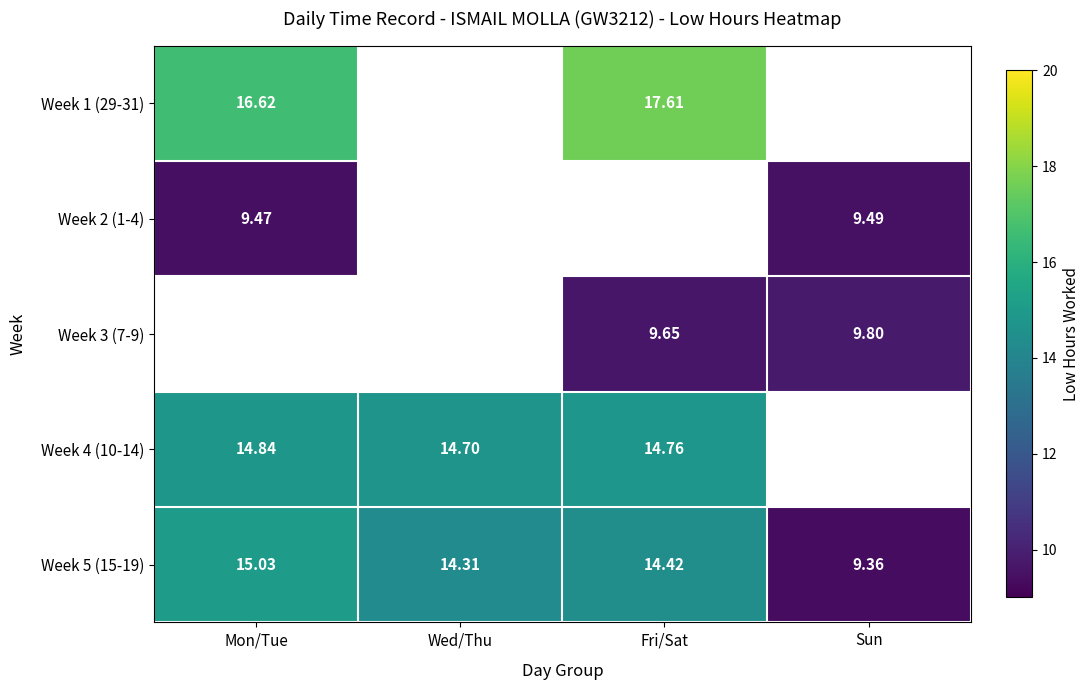

The Week 5 (15-19) series shows 14.3 at Wed/Thu. True or false?

True